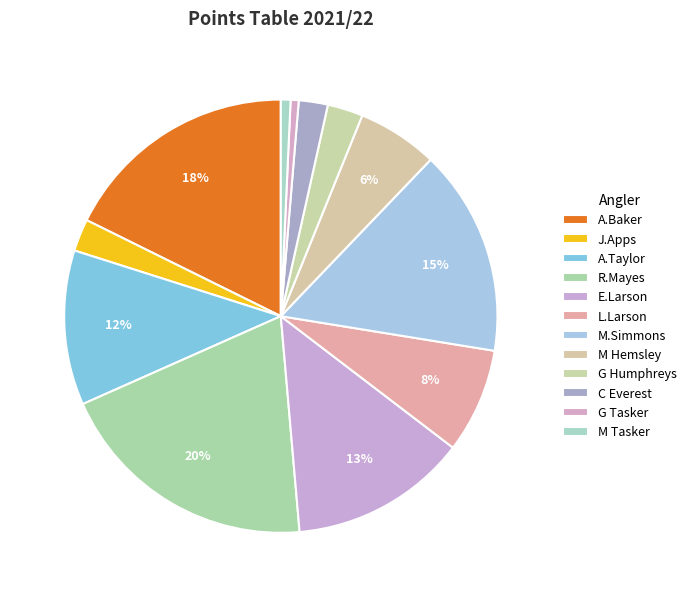

The R.Mayes slice represents 20% of the pie. True or false?

True